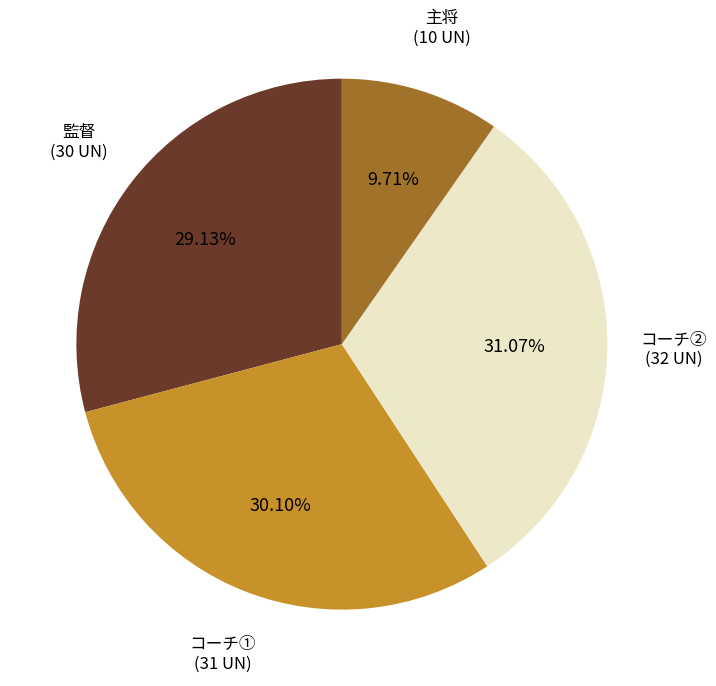

How many segments does this pie chart have?

4